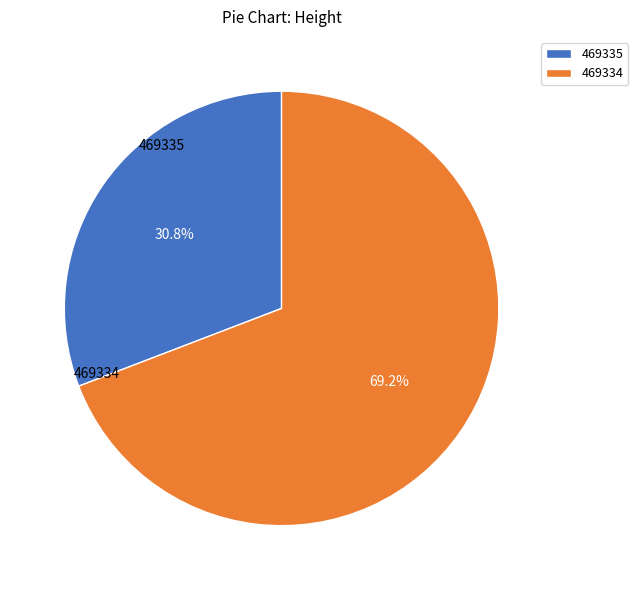

Rank the categories by value from lowest to highest.

469335, 469334